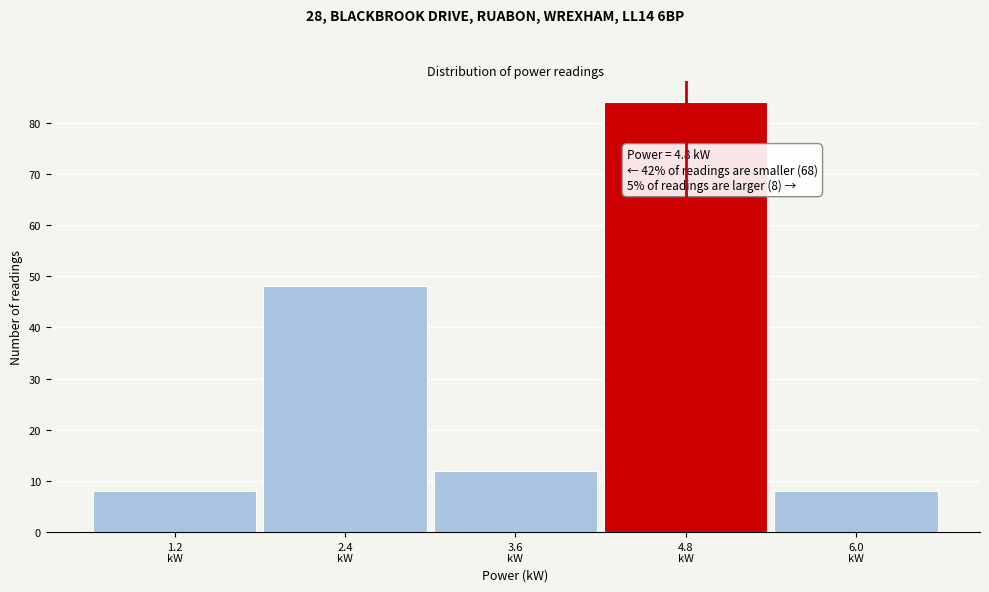

Which range on the x-axis has the tallest bar?

4.2 to 5.4